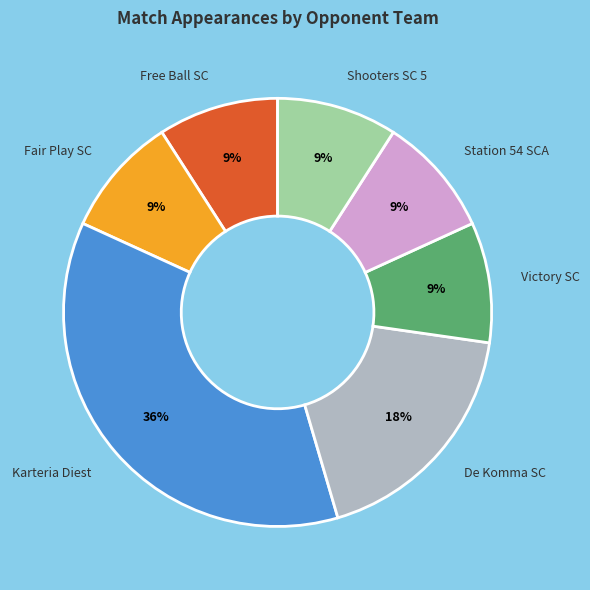

Does De Komma SC represent more than half of the total?

No